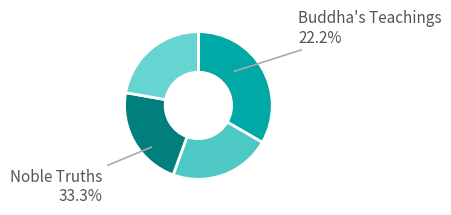

Which category has the smallest portion of the pie?

Buddha's Teachings